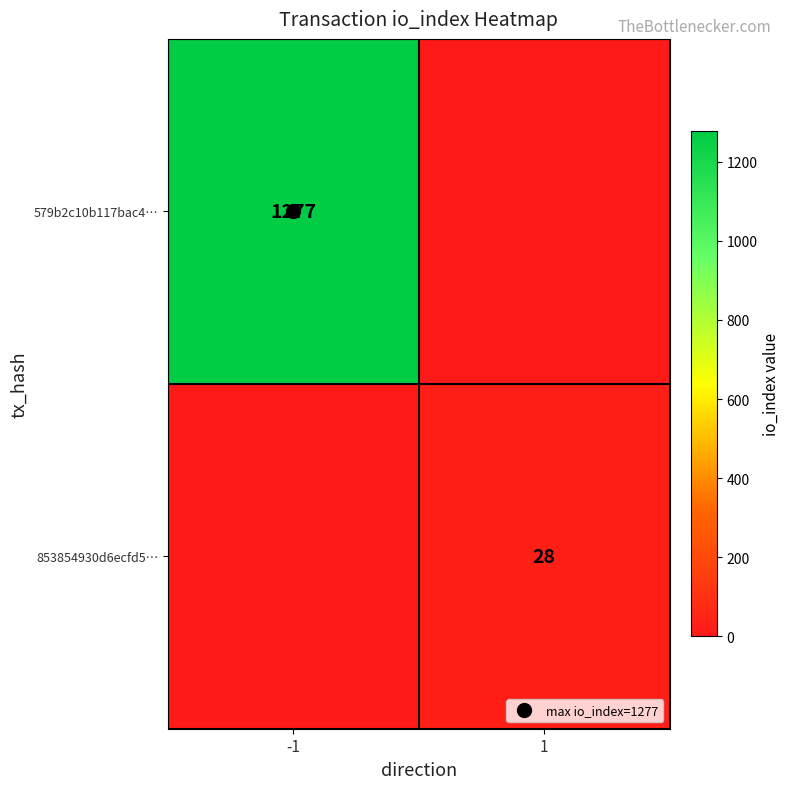

At how many categories does at least one series exceed 641?

1